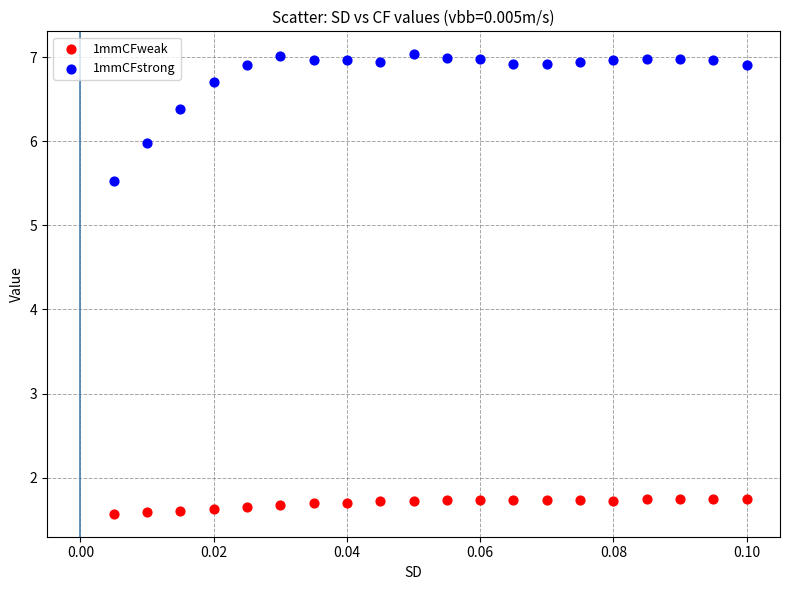

What are all the series names shown in the legend?

1mmCFweak, 1mmCFstrong